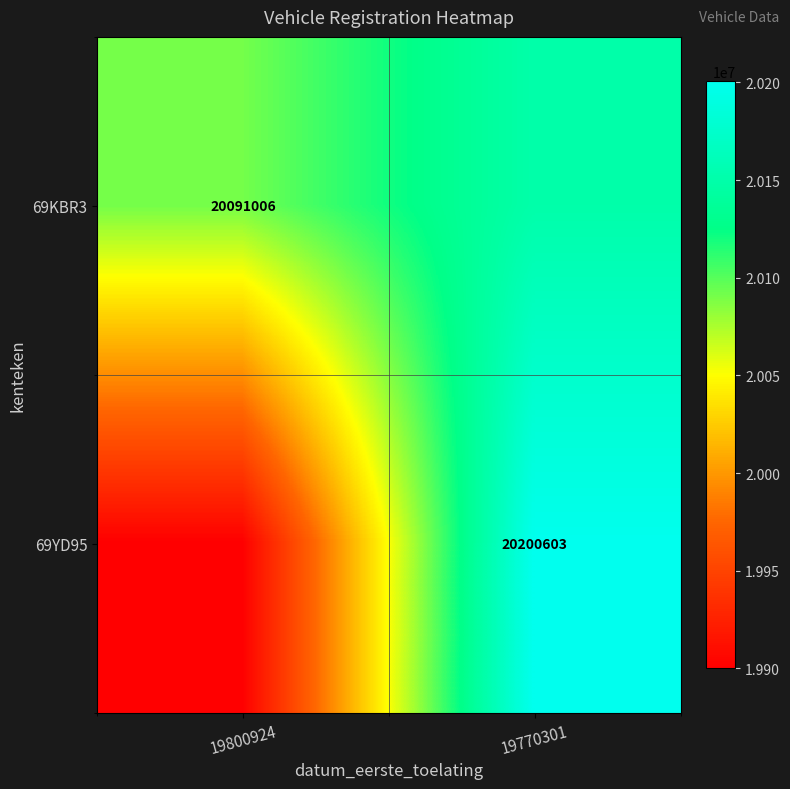

The 69KBR3 series shows 5062374 at 19800924. True or false?

False